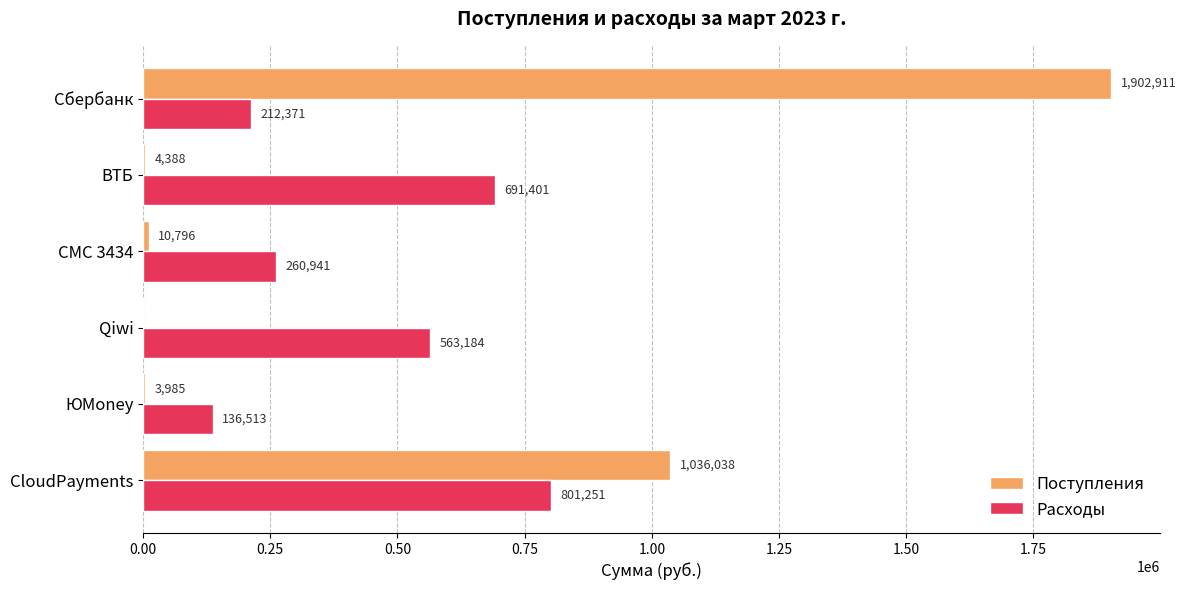

The value of Поступления at Qiwi is 0.0. True or false?

True